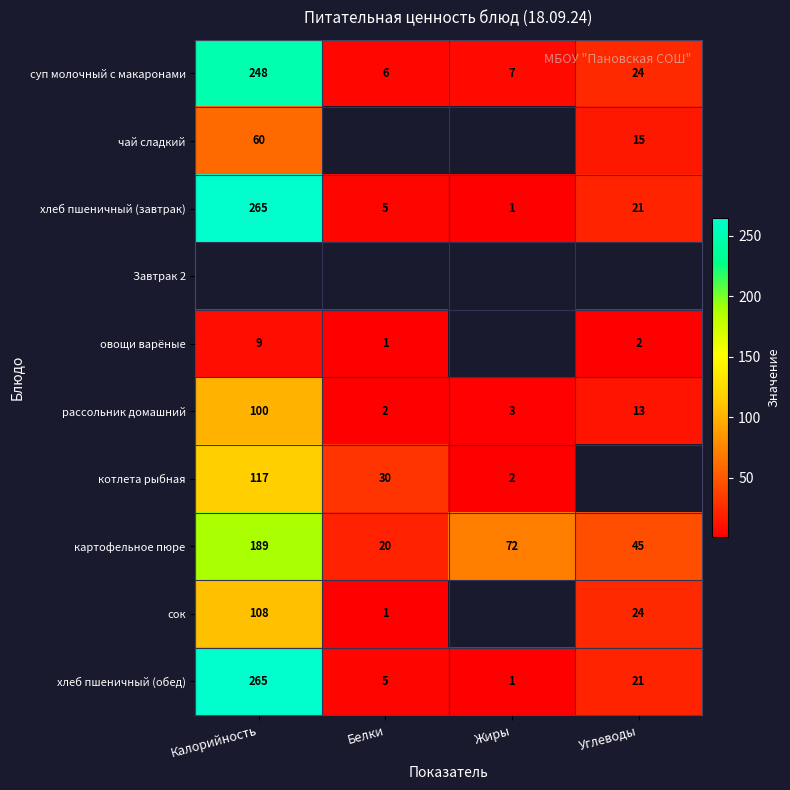

What is the sum of all суп молочный с макаронами values?

285